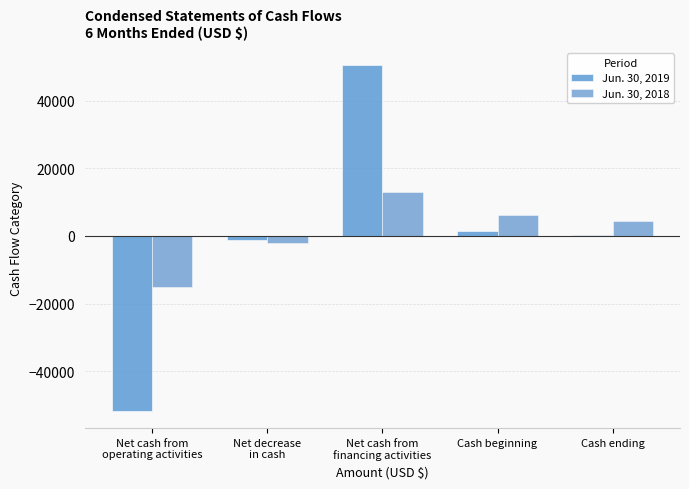

What is the difference between the Jun. 30, 2018 values at Cash ending and Cash beginning?

1941